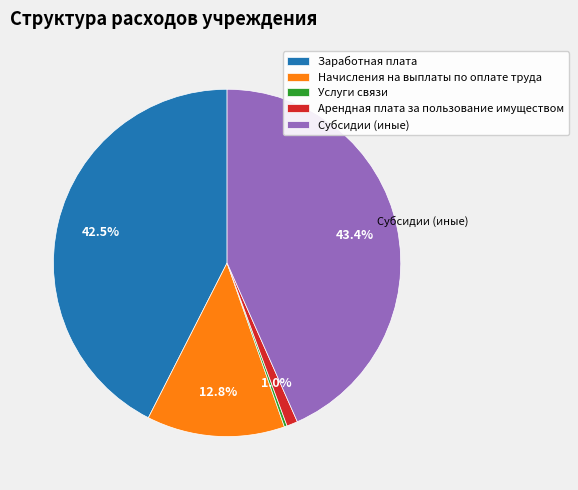

Does Начисления на выплаты по оплате труда account for over 50% of the chart?

No